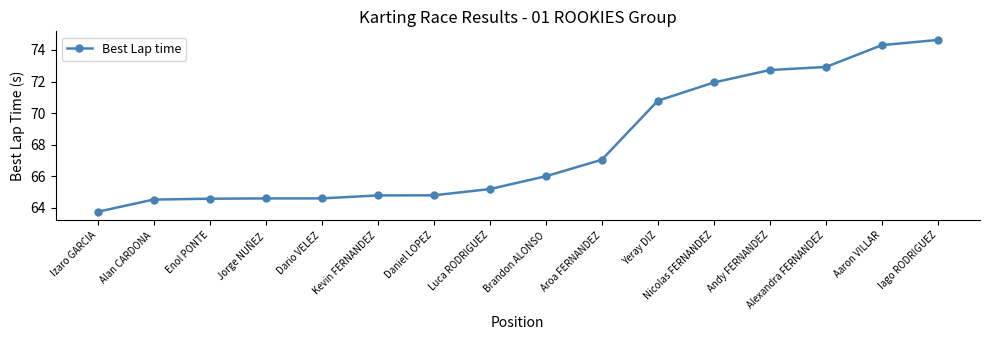

Between Nicolas FERNANDEZ and Andy FERNANDEZ, which is larger?

Andy FERNANDEZ